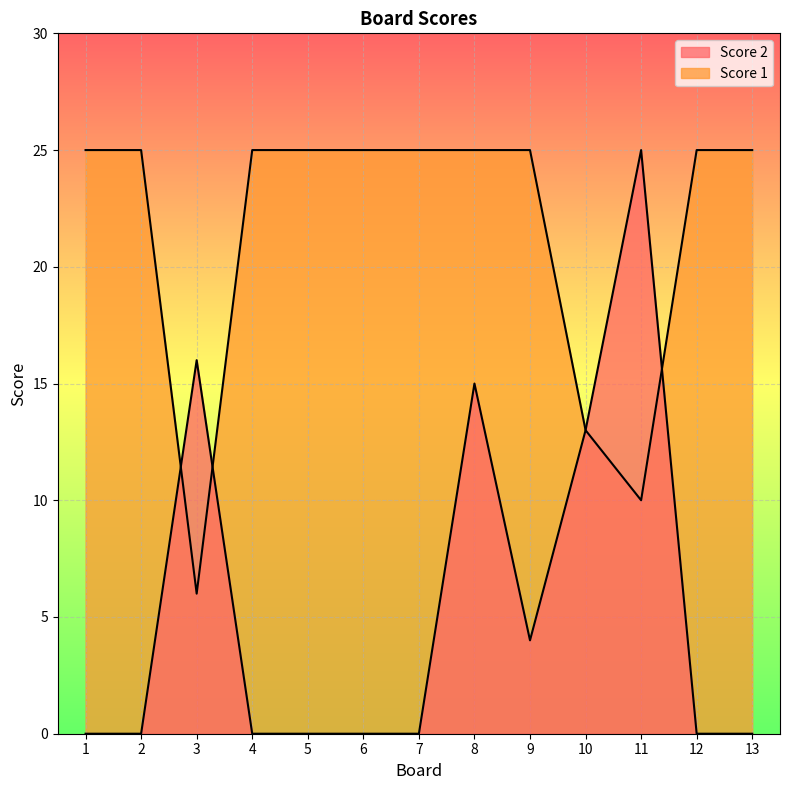

How many series are shown in this chart?

2